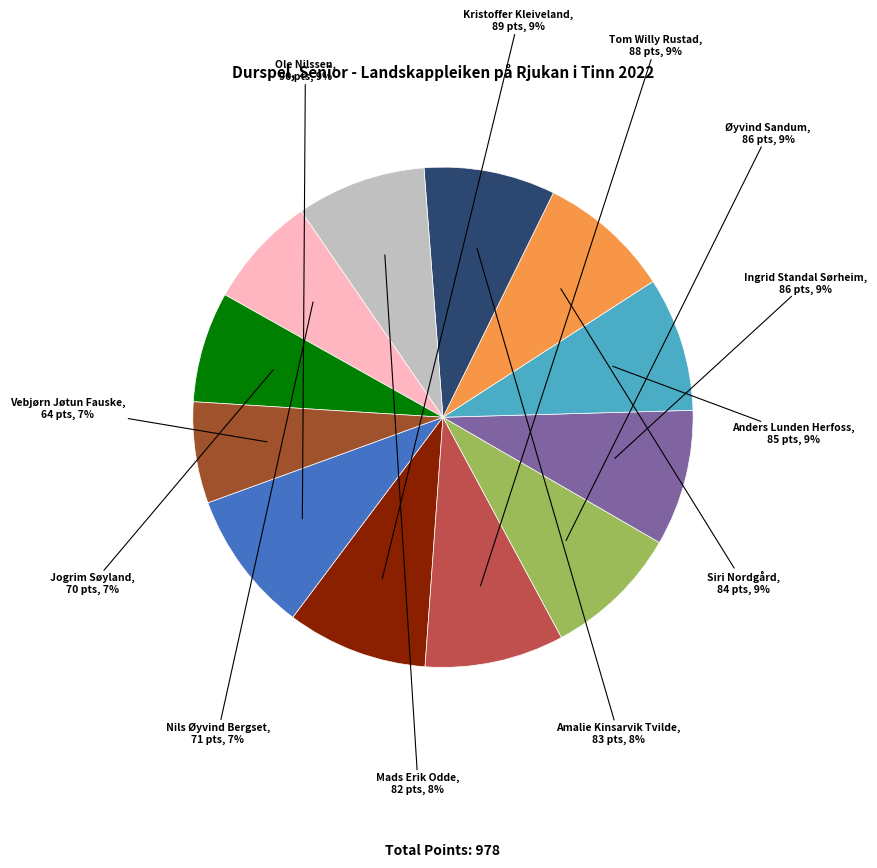

True or false: Ole Nilssen accounts for 17% of the total.

False